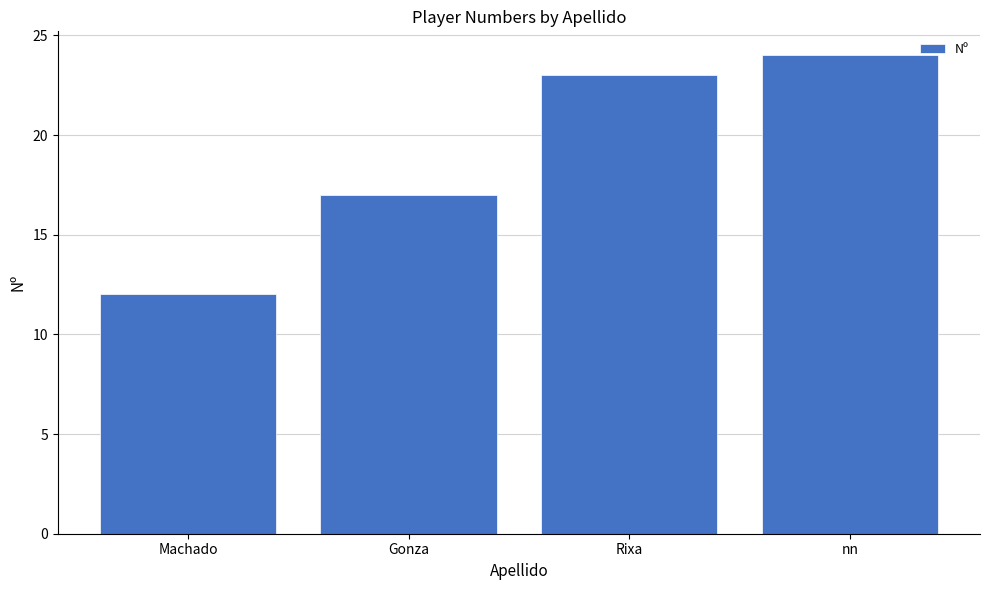

Reading left to right, extract all data points from this chart.

Machado=12	Gonza=17	Rixa=23	nn=24